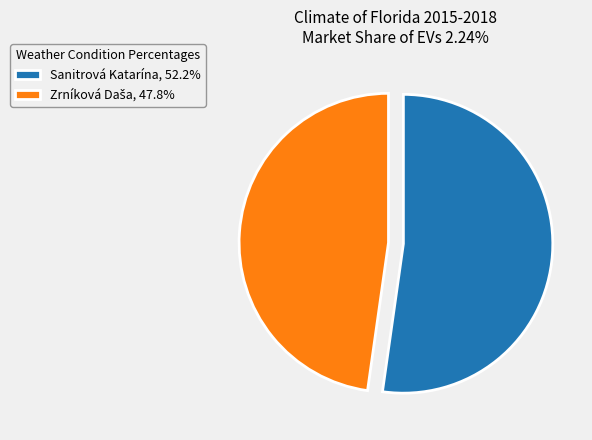

Is there any slice that represents more than half of the pie?

Yes